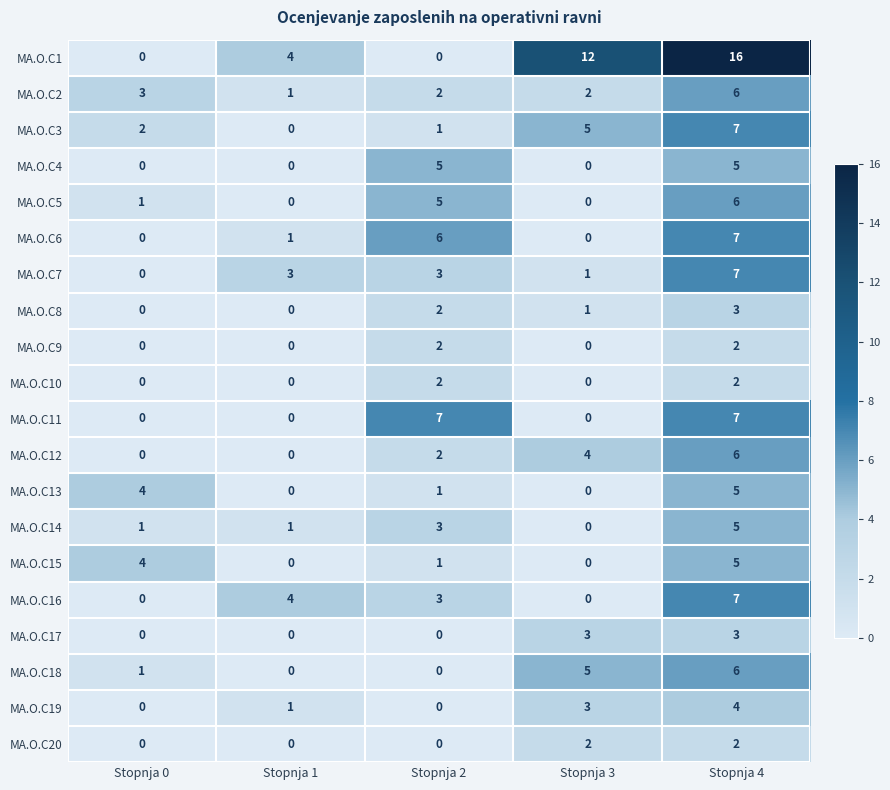

At which category is the sum across all series the highest?

Stopnja 4